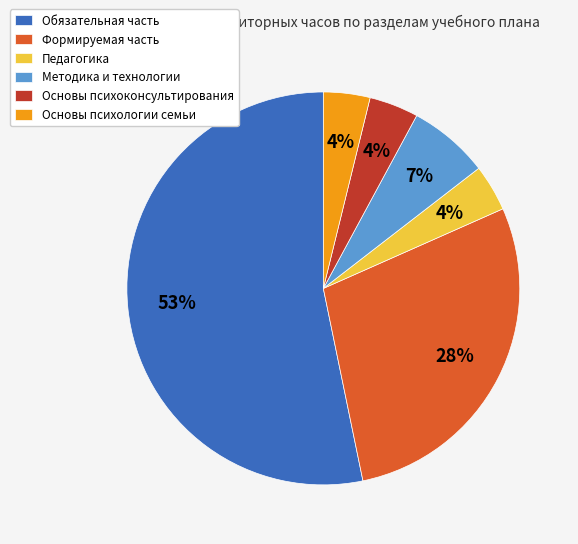

To the nearest percent, what is the difference between the largest and smallest slice percentages?

49%